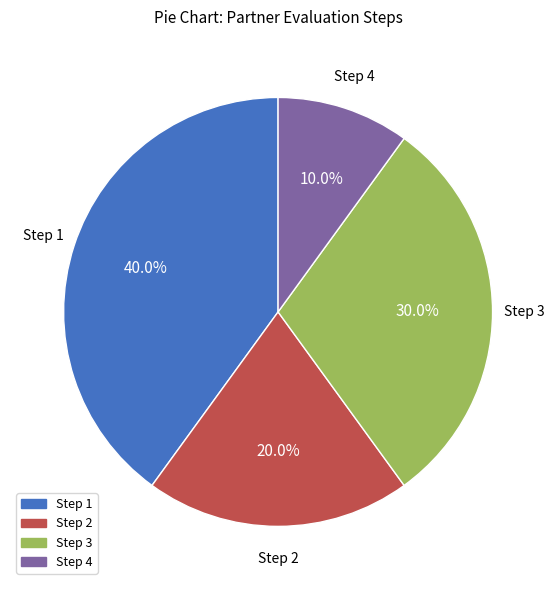

Is there any slice that represents more than half of the pie?

No